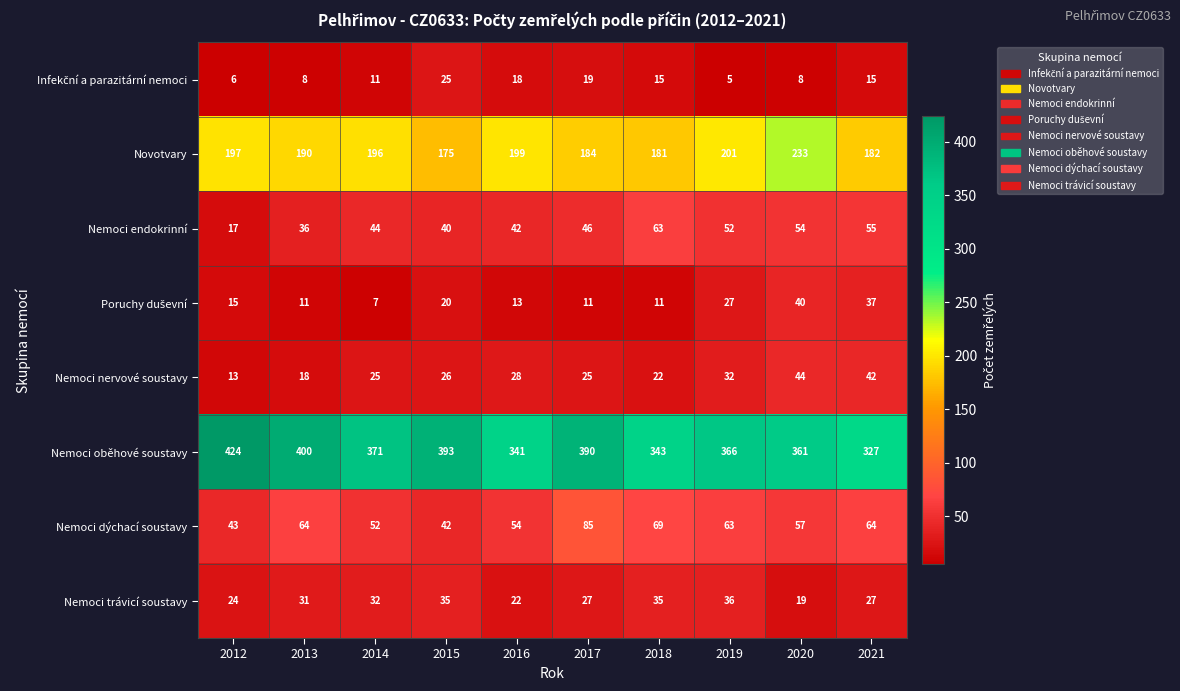

What is the maximum value shown in the chart?

424